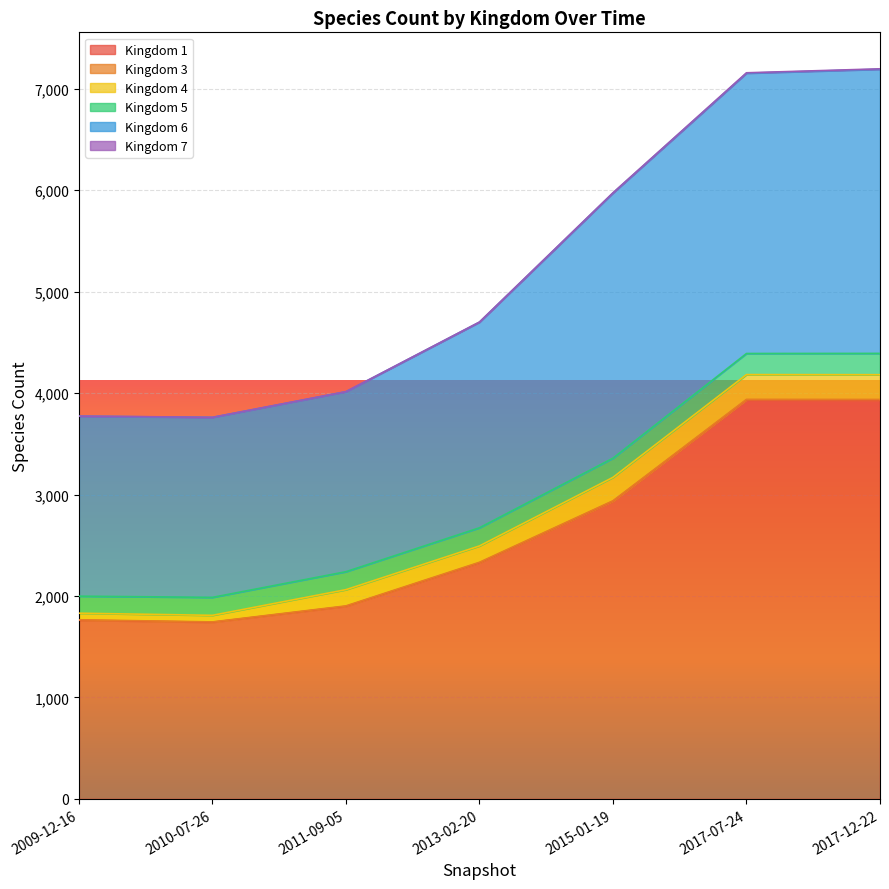

Which series has the largest range (max minus min)?

1